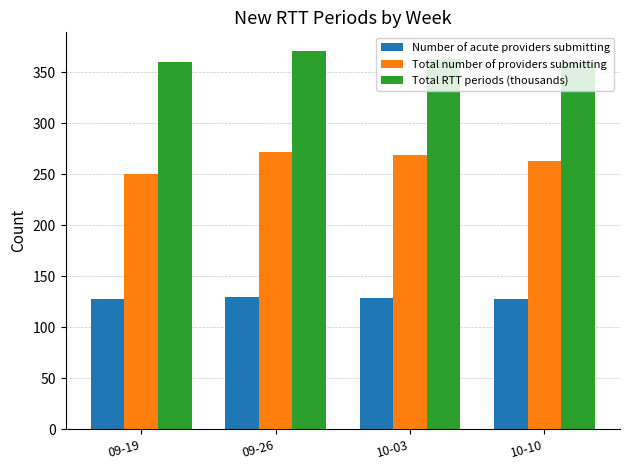

Between 10-03 and 10-10, which series saw the biggest shift?

Total number of providers submitting